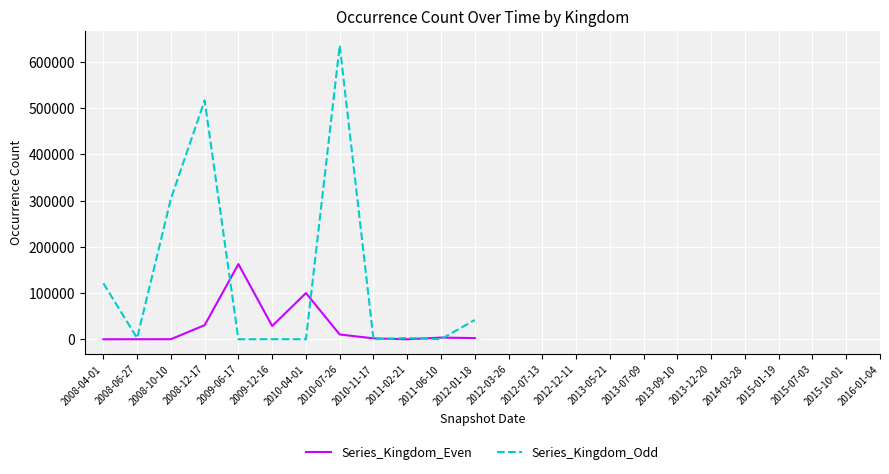

What is the minimum value for Series_Kingdom_Odd?

4